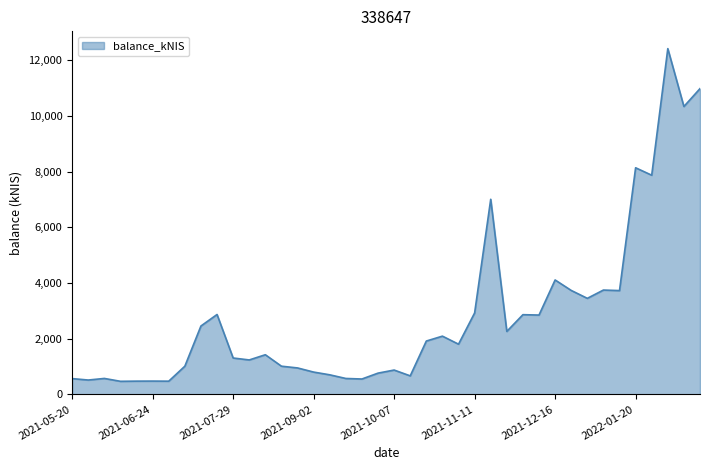

What is the smallest value displayed?

469.2